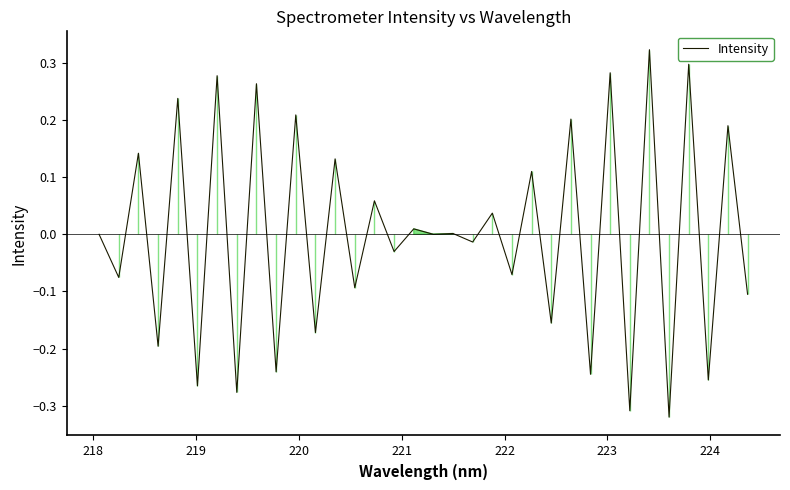

True or false: the data has more than 1 interior local peaks.

True